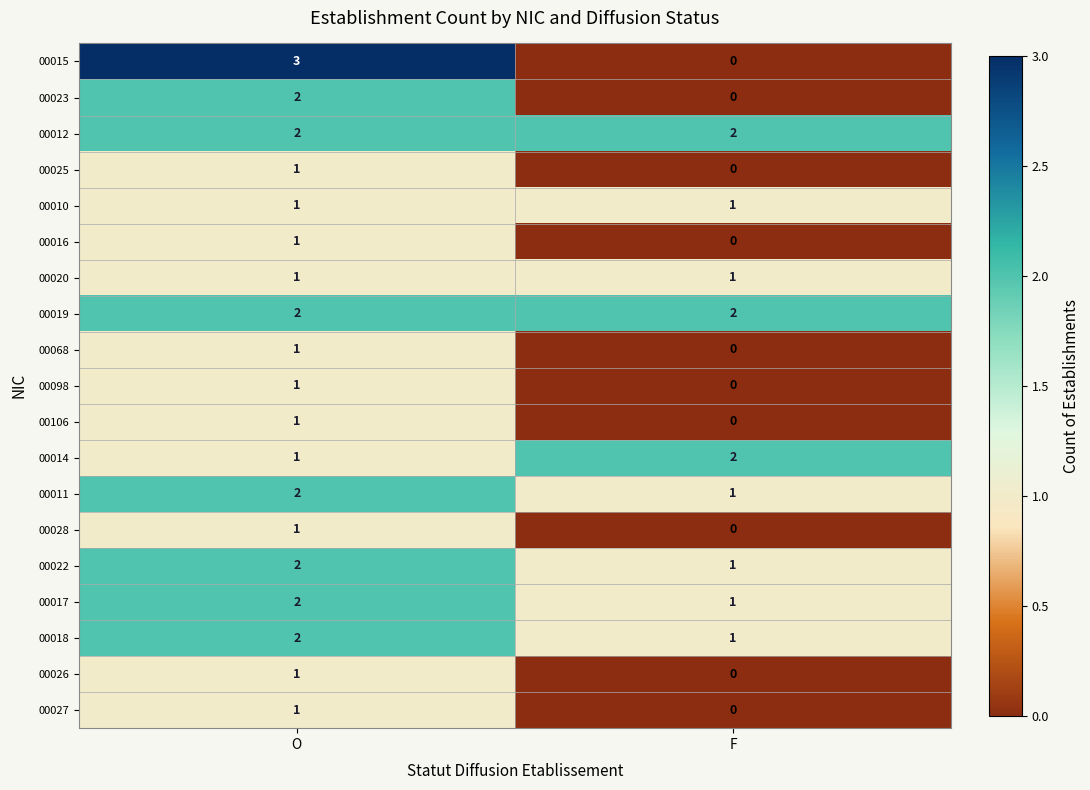

How many categories are shown in the chart?

2